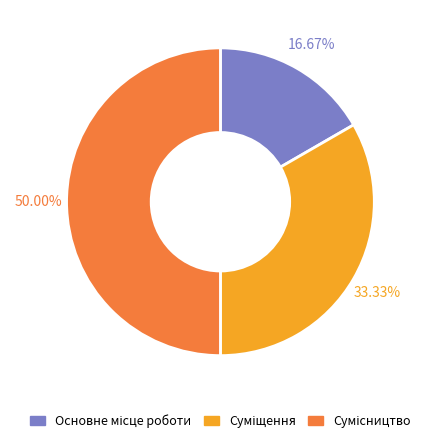

How many segments does this pie chart have?

3